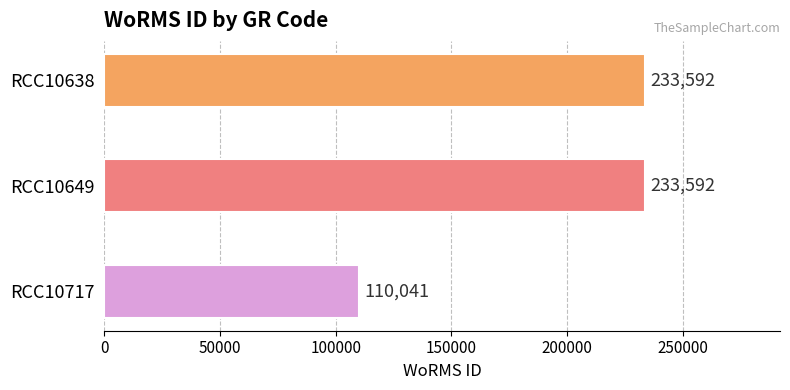

True or false: the data shows 391781 at RCC10638.

False